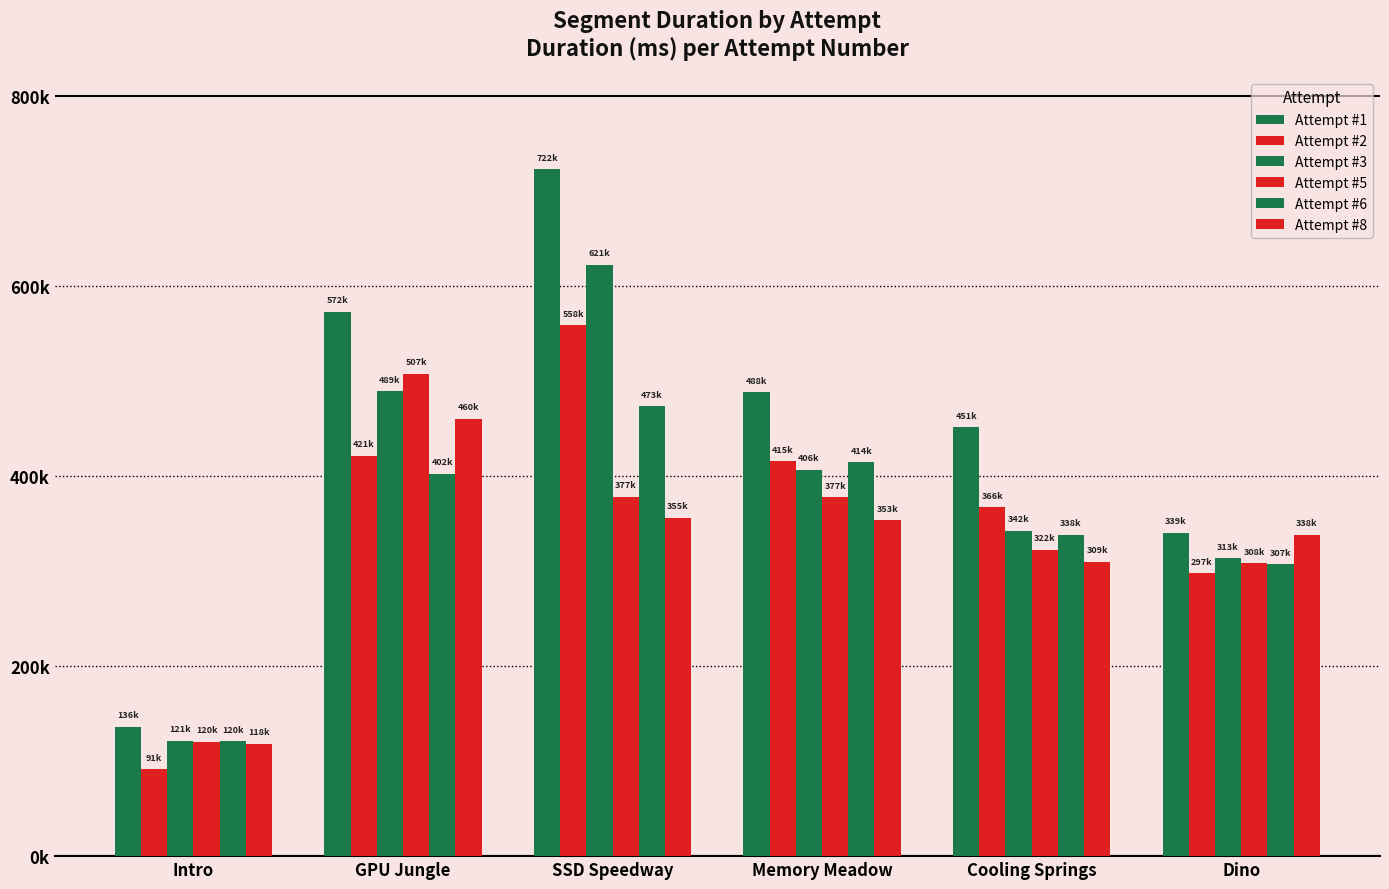

What is the difference between the highest and lowest values at Cooling Springs?

141902